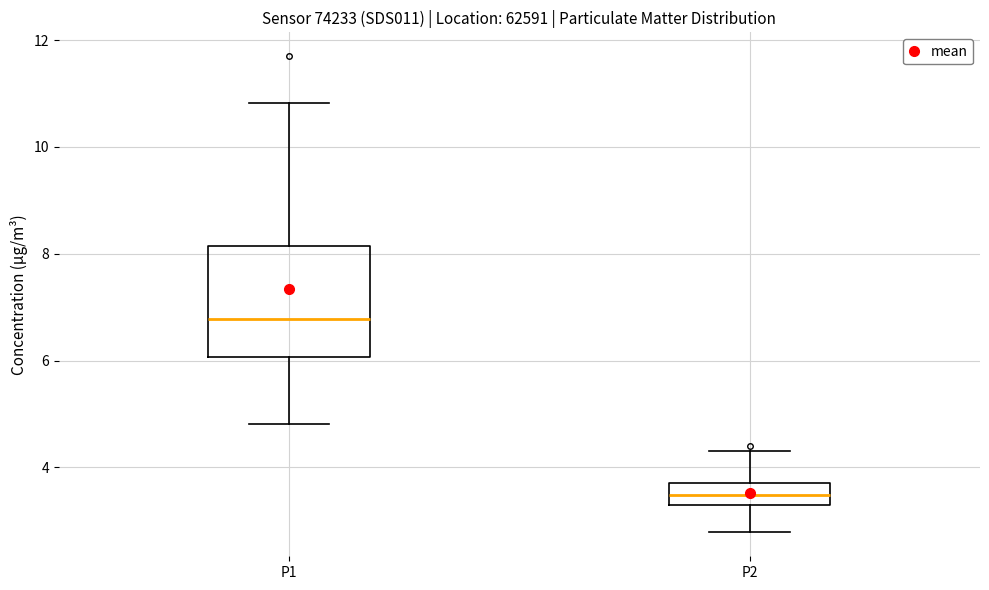

Which box's median line is the highest?

P1